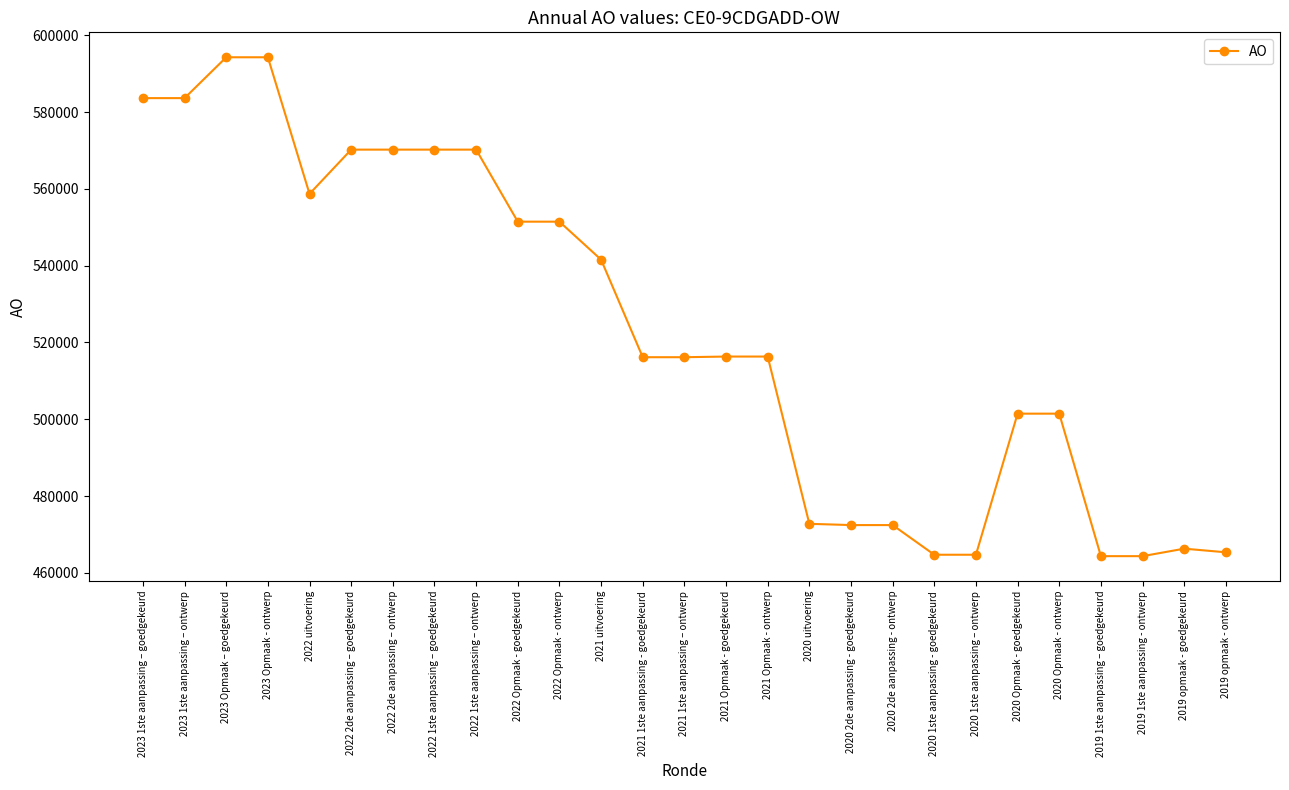

What is the difference between the second highest and minimum values?

129903